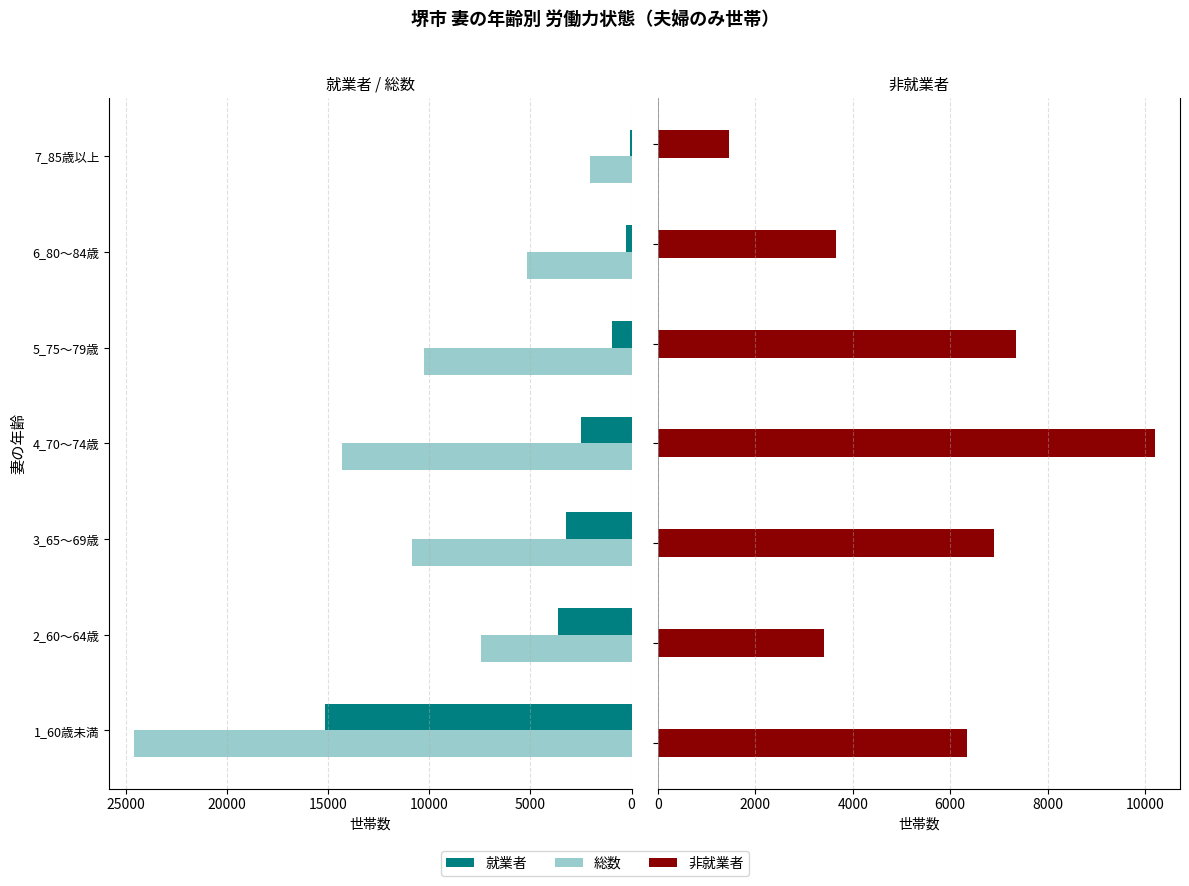

What is the value of the 総数 bar at the 6th from the left?

5181